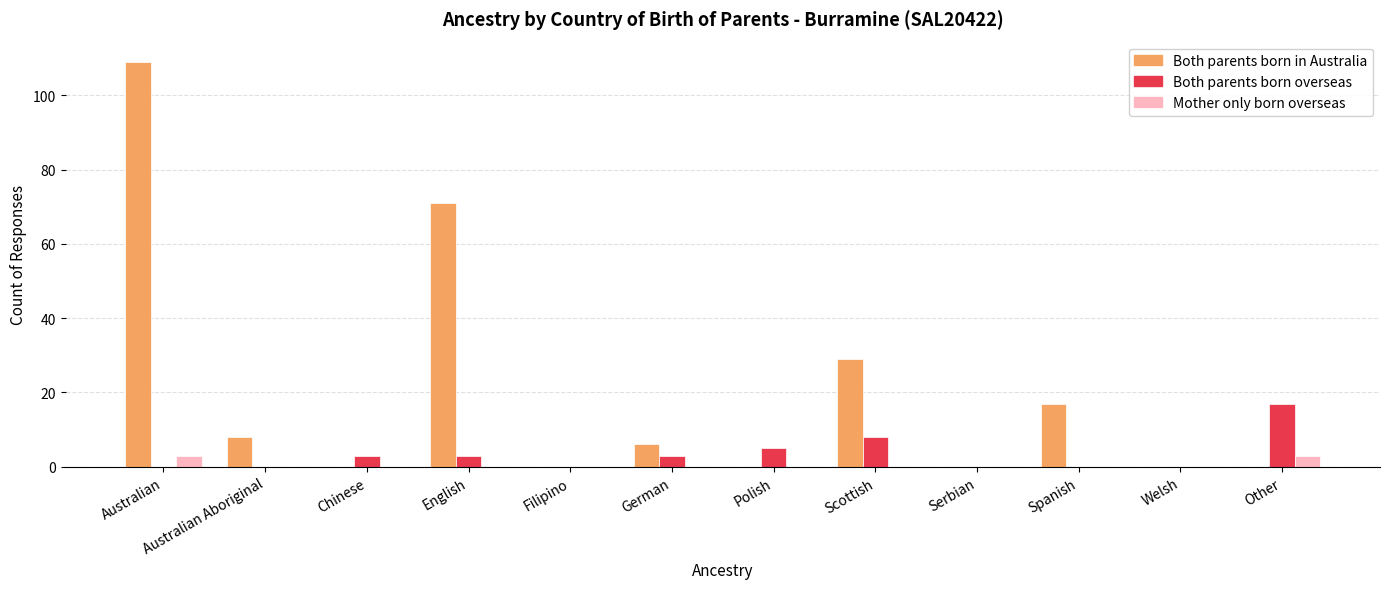

At which label is Both parents born in Australia closest to 54?

English